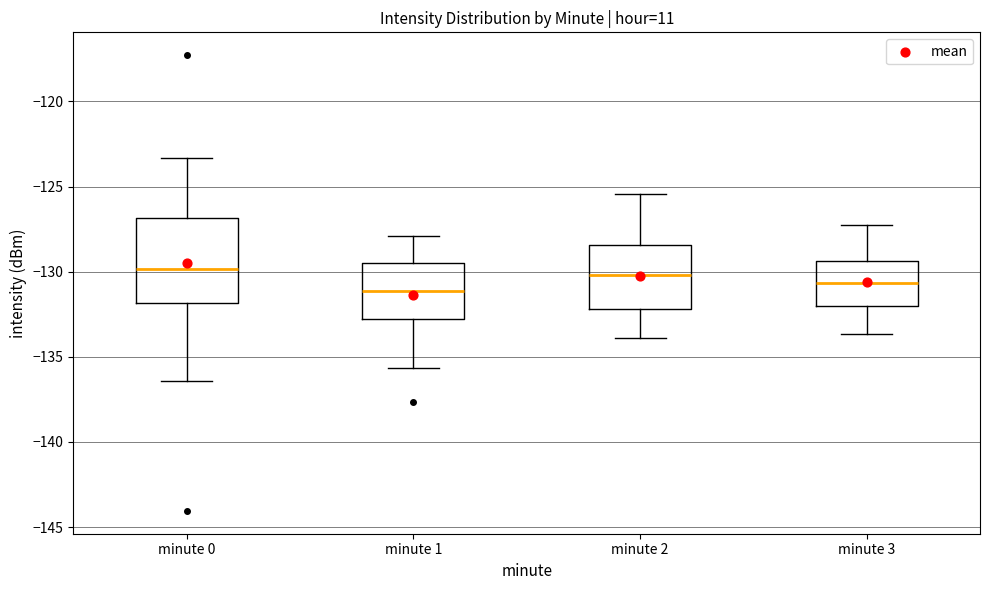

Reading left to right, read every box against the y-axis: the position of its median line, the range the box covers, and the ends of its whiskers. The values are not printed on the chart, so give them approximately, as read against the axis.

minute 0: median -130.0, box -132.0 to -127.0, whiskers -136.5 to -123.5
minute 1: median -131.0, box -132.5 to -129.5, whiskers -135.5 to -128.0
minute 2: median -130.0, box -132.0 to -128.5, whiskers -134.0 to -125.5
minute 3: median -130.5, box -132.0 to -129.5, whiskers -133.5 to -127.0